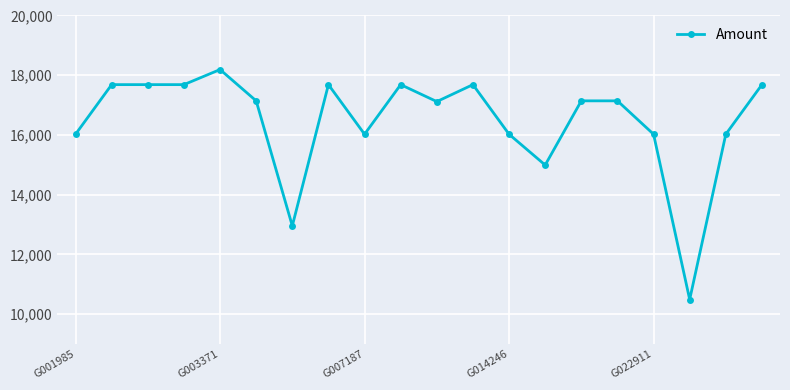

What is the value of the 8th point from the left?

17685